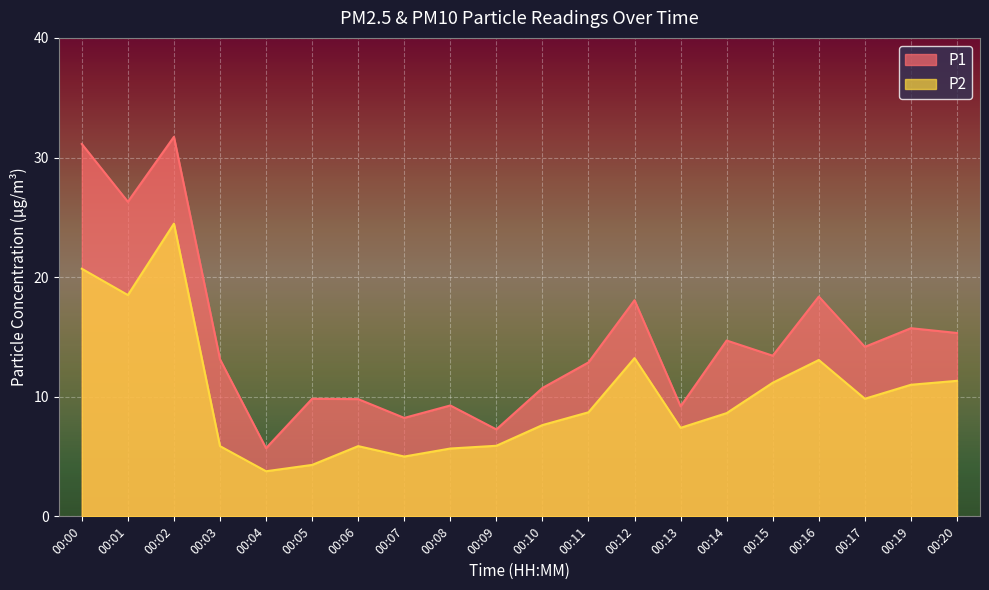

What is the approximate value of P2 at 00:12?

13.2